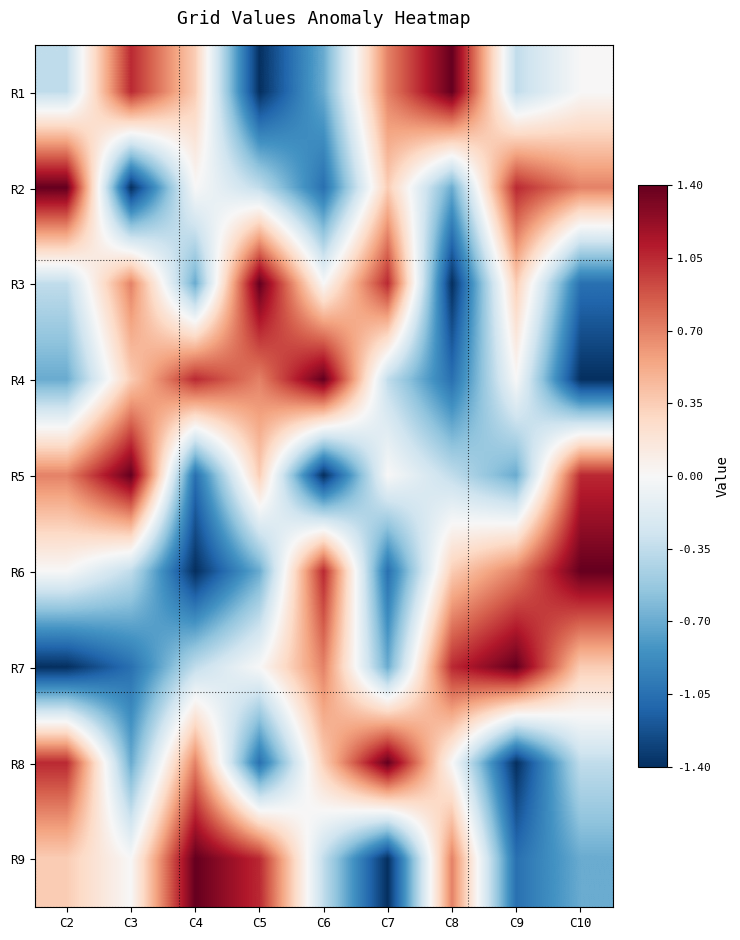

Reading left to right, list all the values displayed in this chart.

R1: C2=-0.3	C3=1.0	C4=0.3	C5=-1.4	C6=-0.7	C7=0.7	C8=1.4	C9=-0.3	C10=0.0
R2: C2=1.4	C3=-1.4	C4=0.0	C5=-0.3	C6=-1.0	C7=0.3	C8=-0.7	C9=1.0	C10=0.7
R3: C2=-0.3	C3=0.7	C4=-0.7	C5=1.4	C6=0.0	C7=1.0	C8=-1.4	C9=0.3	C10=-1.0
R4: C2=-0.7	C3=0.3	C4=1.0	C5=0.7	C6=1.4	C7=-0.3	C8=-1.0	C9=0.0	C10=-1.4
R5: C2=0.7	C3=1.4	C4=-1.0	C5=0.3	C6=-1.4	C7=0.0	C8=-0.3	C9=-0.7	C10=1.0
R6: C2=0.0	C3=-0.3	C4=-1.4	C5=-0.7	C6=1.0	C7=-1.0	C8=0.3	C9=0.7	C10=1.4
R7: C2=-1.4	C3=-1.0	C4=-0.3	C5=0.0	C6=0.7	C7=-0.7	C8=1.0	C9=1.4	C10=0.3
R8: C2=1.0	C3=-0.7	C4=0.7	C5=-1.0	C6=0.3	C7=1.4	C8=0.0	C9=-1.4	C10=-0.3
R9: C2=0.3	C3=0.0	C4=1.4	C5=1.0	C6=-0.3	C7=-1.4	C8=0.7	C9=-1.0	C10=-0.7